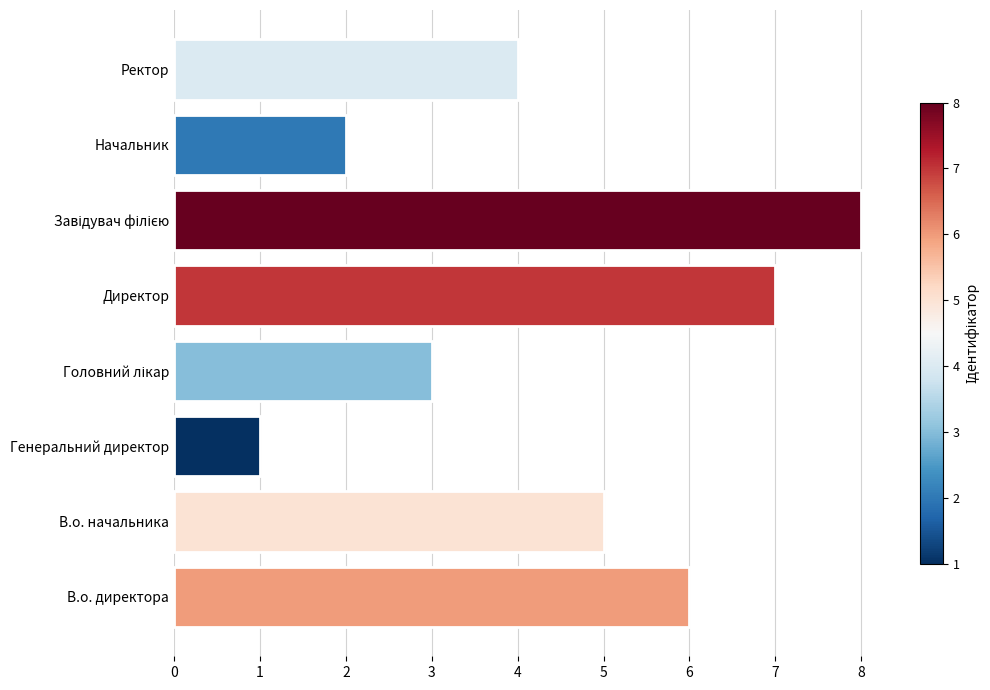

The chart shows a value of 5 at Ректор. True or false?

False